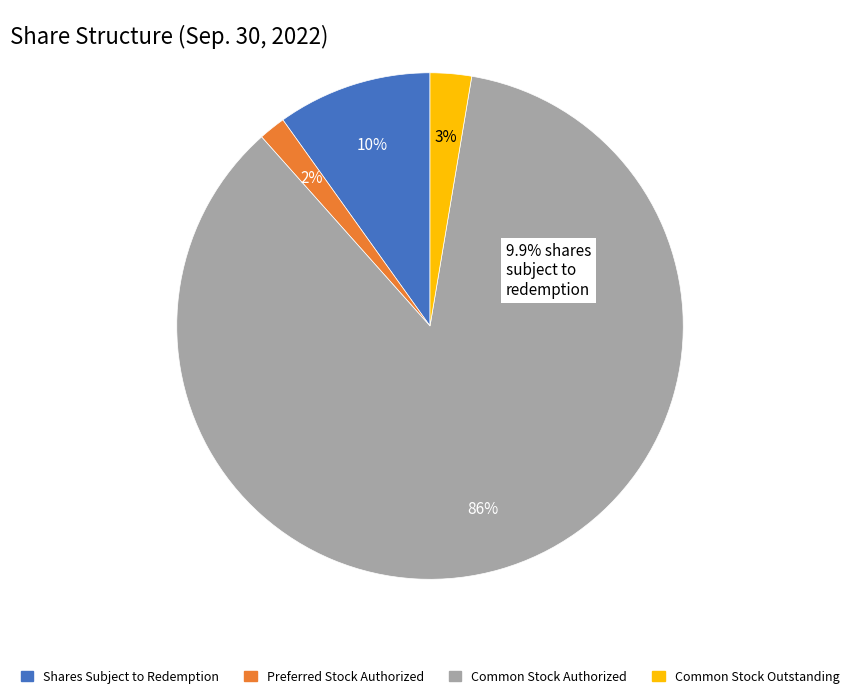

To the nearest percent, what is the average slice percentage?

25%